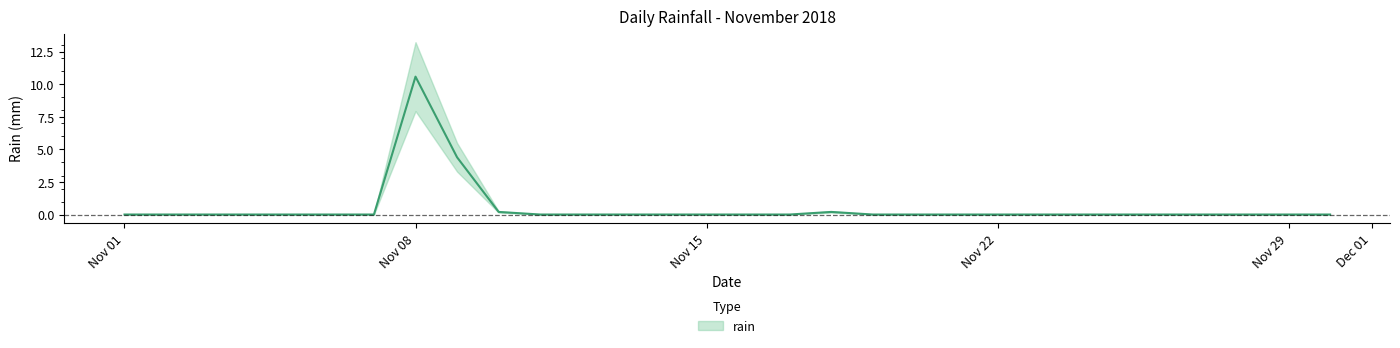

True or false: the data shows 5.9 at 2018-11-03.

False